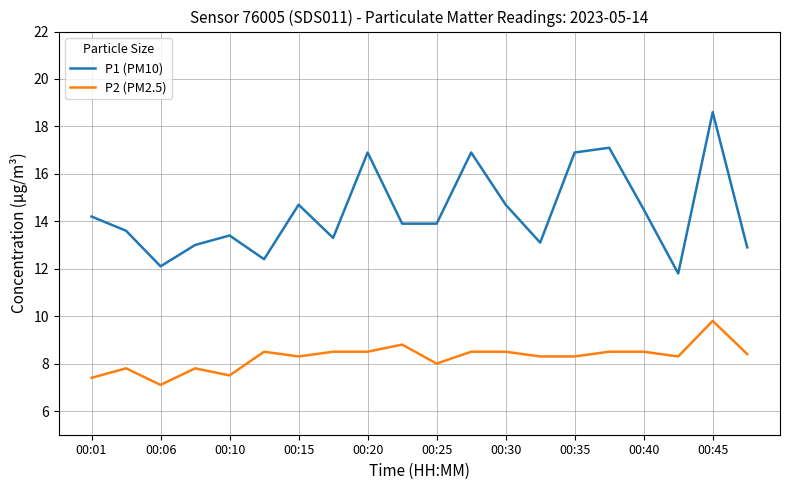

What are all the series names shown in the legend?

P1 (PM10), P2 (PM2.5)